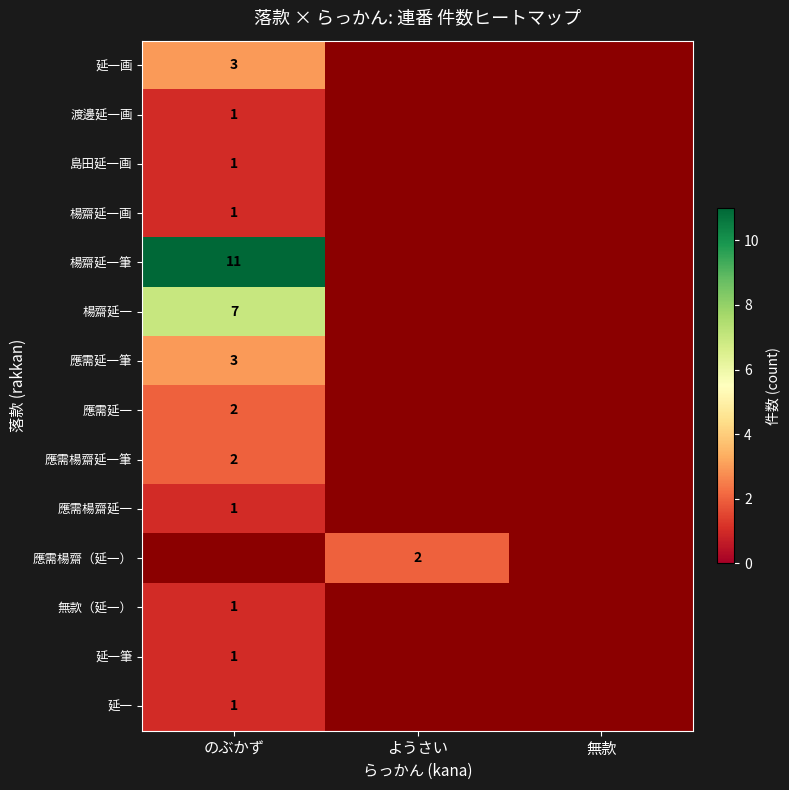

Is the value of 應需楊齋延一 at のぶかず greater than the value of 應需延一筆 at のぶかず?

No